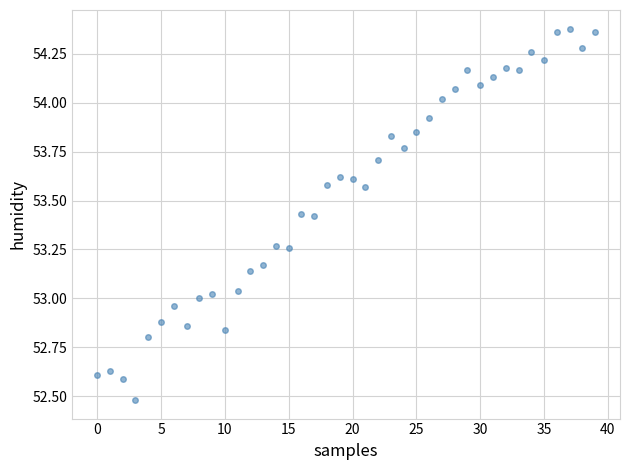

What is the range of Y values (max minus min)?

1.9